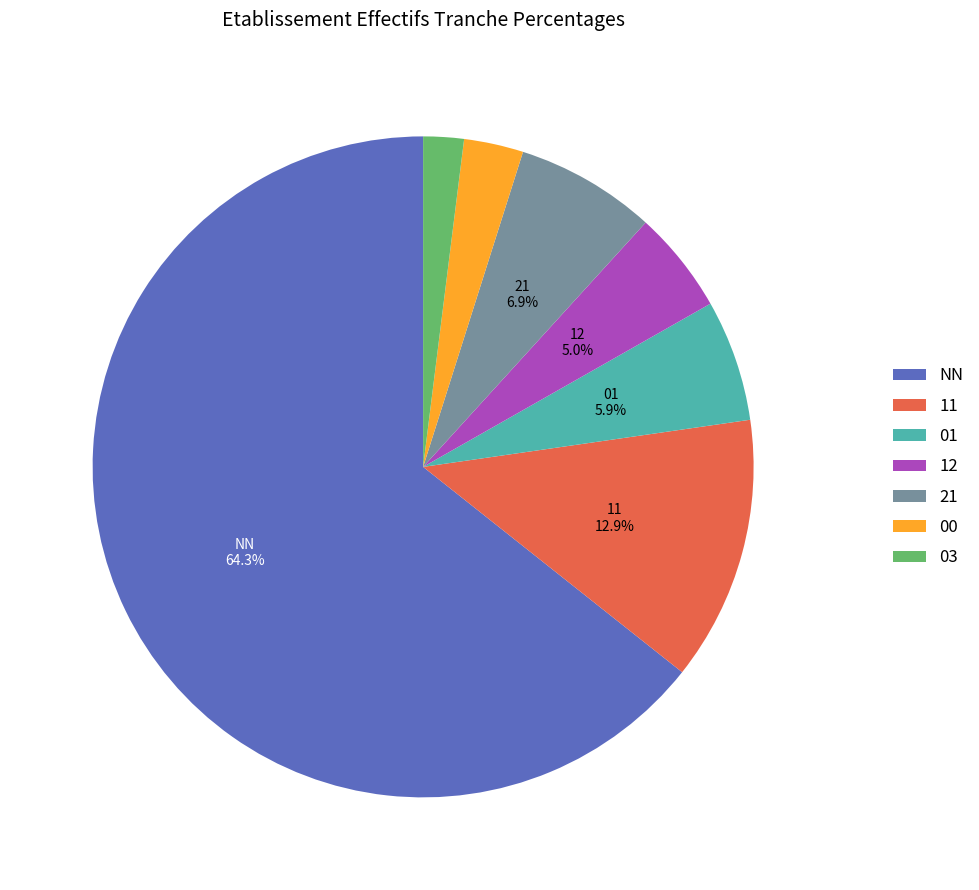

To the nearest percent, what portion does 01 represent?

6%